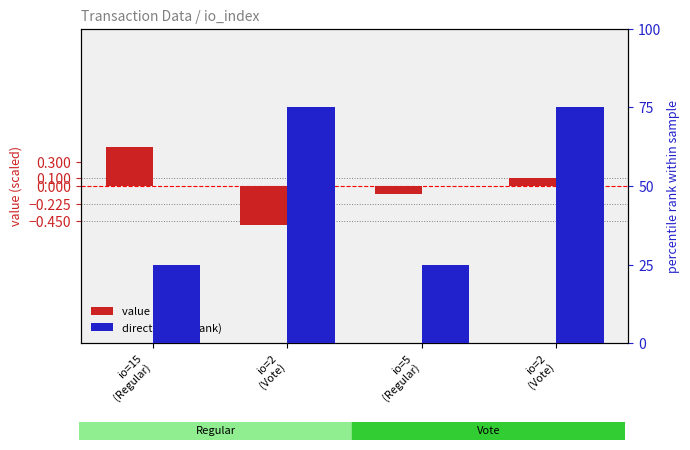

At which category does the chart reach its peak across all series?

io=2
(Vote)